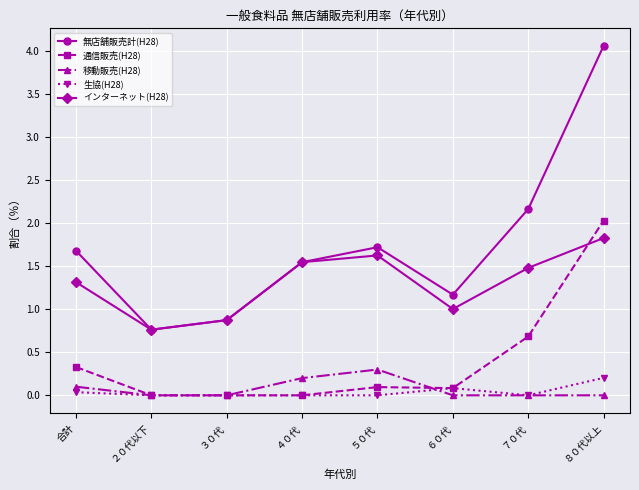

At how many categories does at least one series exceed 2?

2